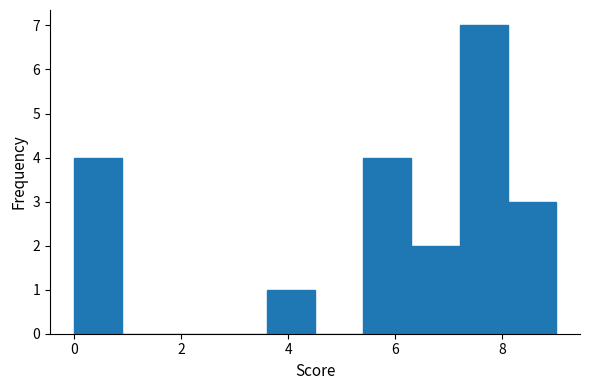

What is the height of the bar covering 8.1 to 9.0 on the x-axis? Neither the bar edges nor the heights are printed on the chart, so give them approximately, as read against the axes.

3